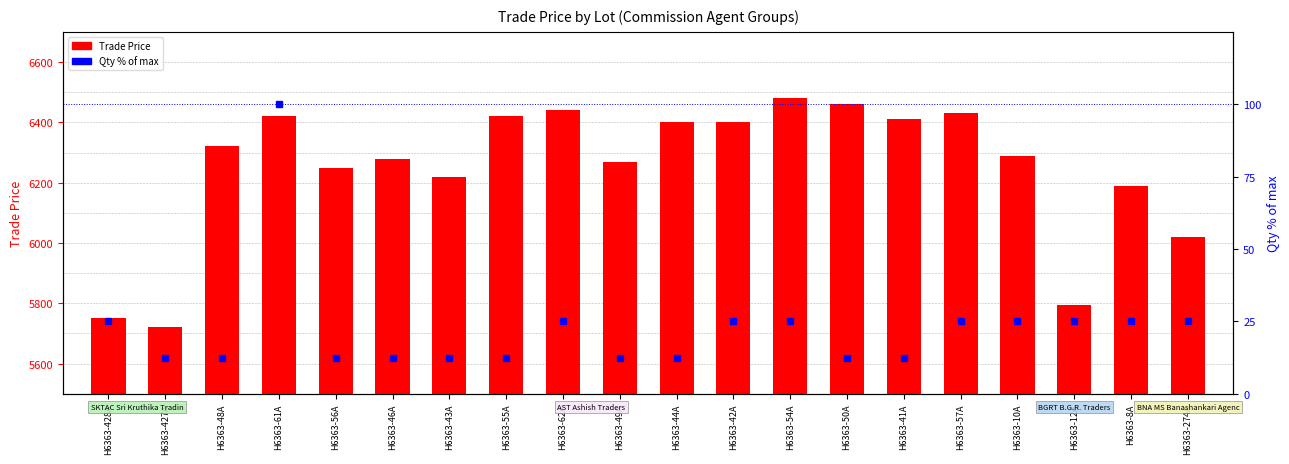

What position from the right is H6363-427A?

19